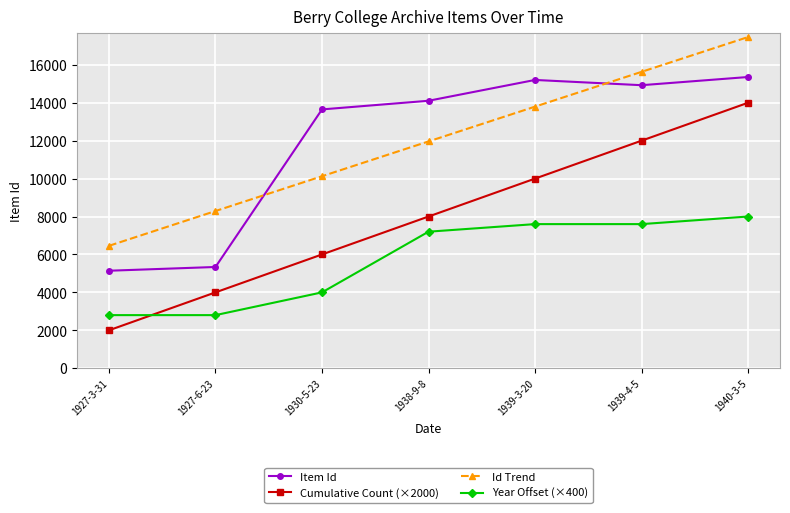

True or false: Cumulative Count (×2000) has more than 1 points higher than both neighbors.

False